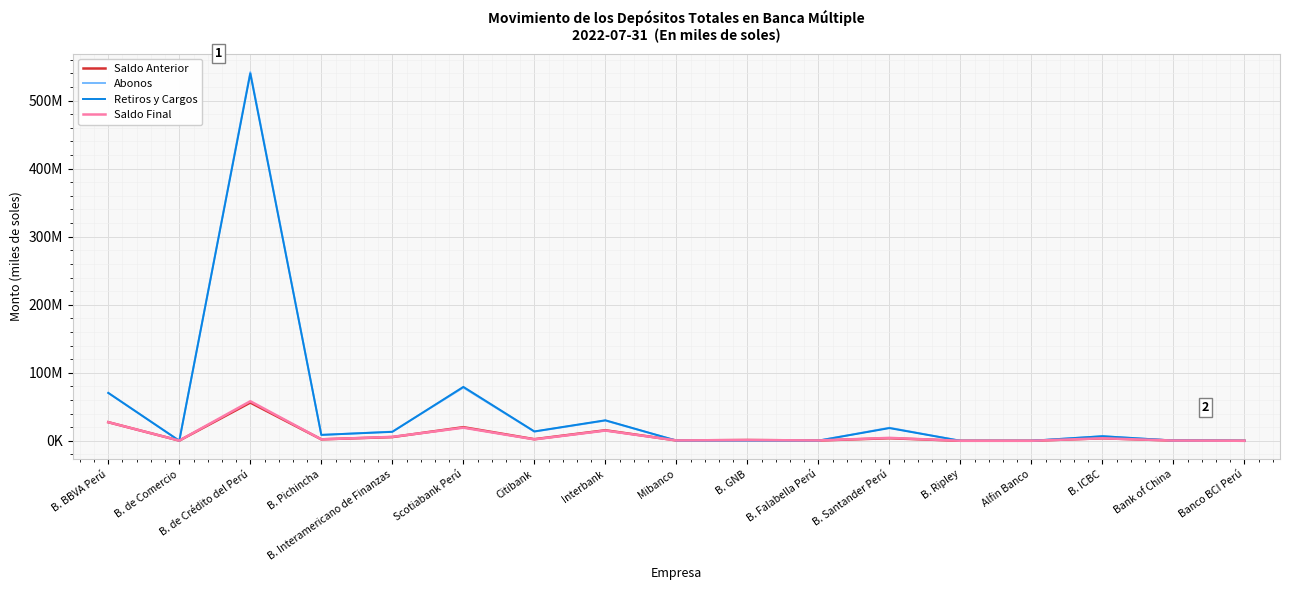

At which category does the chart reach its minimum across all series?

Banco BCI Perú